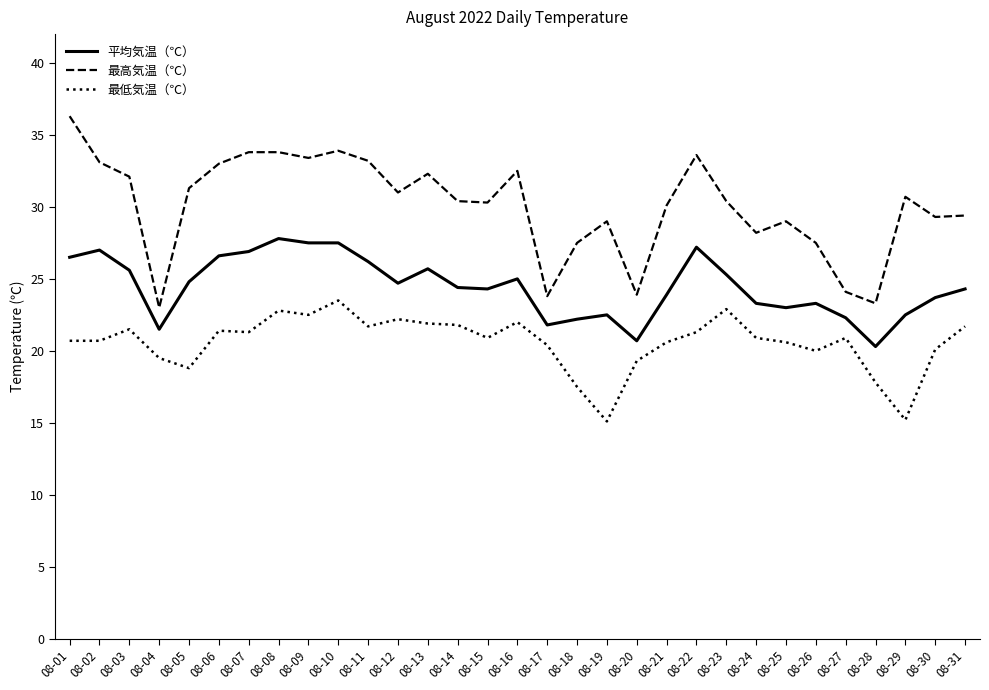

The value of 最高気温（℃） at 08-21 is 30.1. True or false?

True